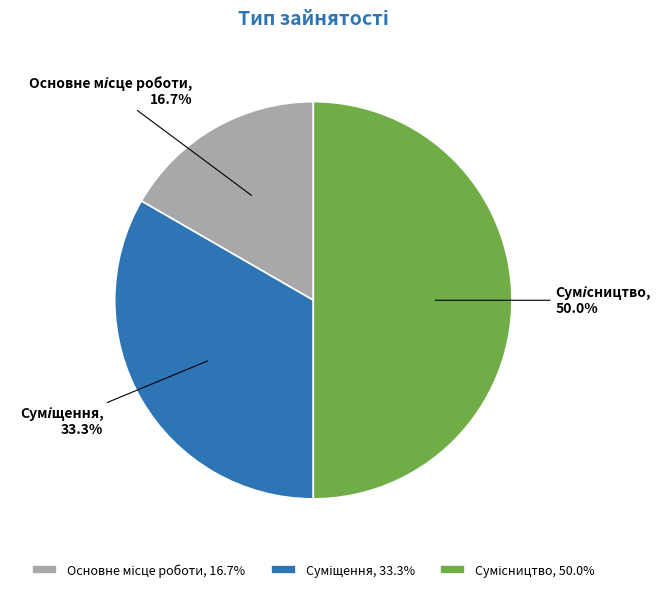

True or false: Основне місце роботи accounts for 24% of the total.

False